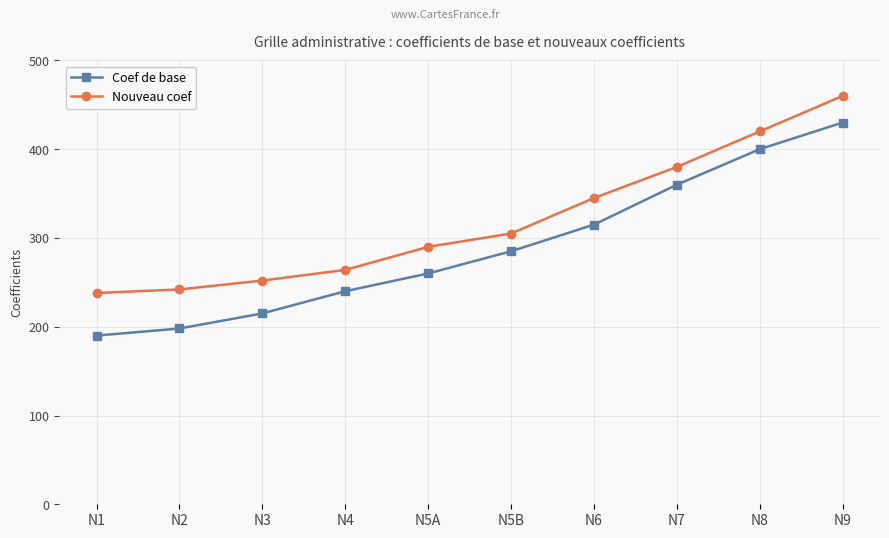

At which label does Nouveau coef reach its peak?

N9